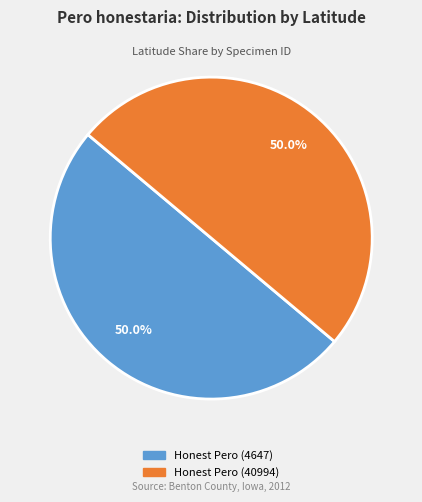

Approximately how many times larger is the value at Honest Pero (4647) compared to Honest Pero (40994)?

1.0